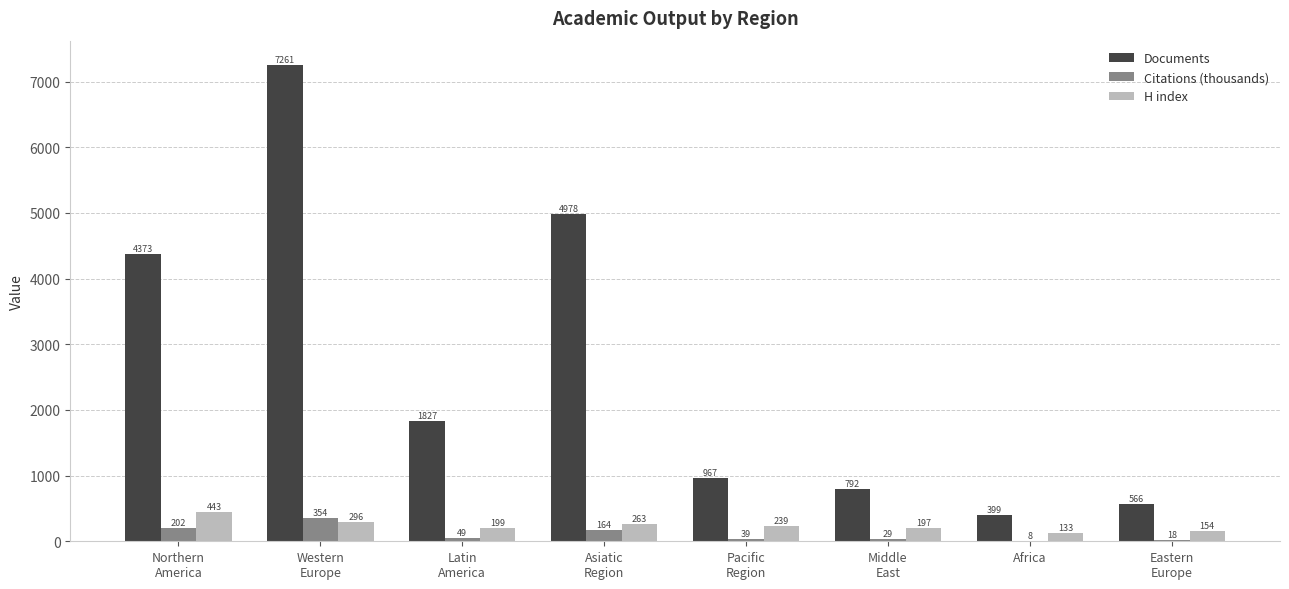

At which label is H index closest to 288?

Western
Europe